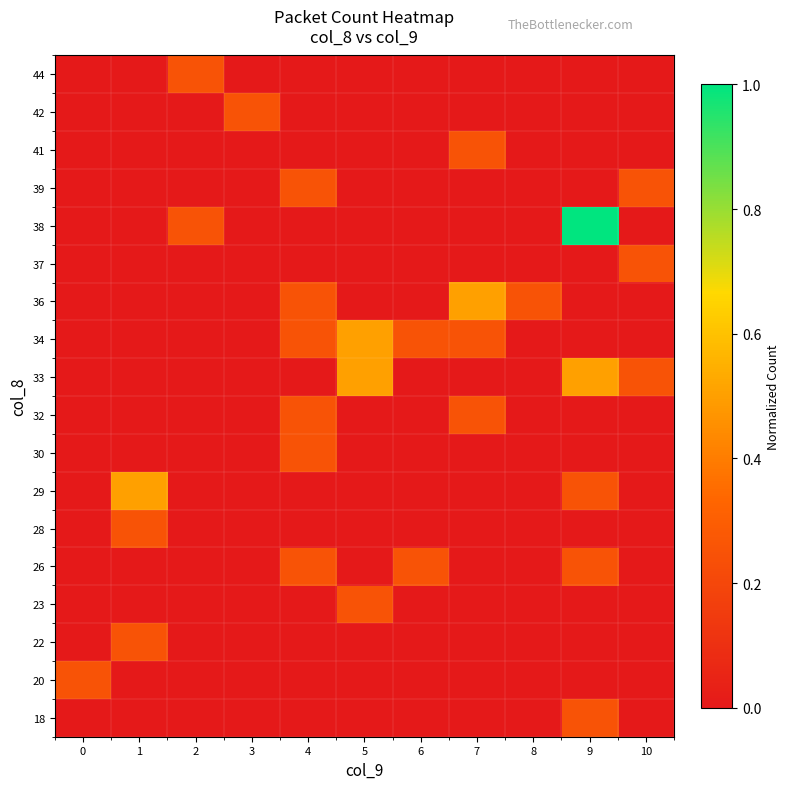

At how many categories does at least one series exceed 0?

11